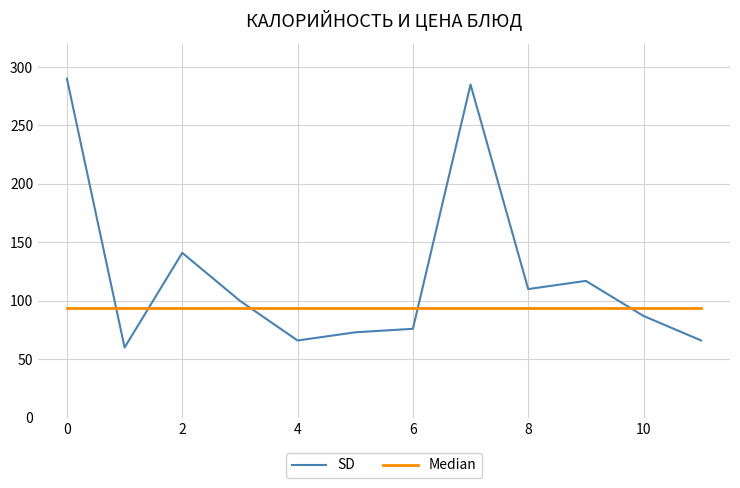

Which series has the largest range (max minus min)?

SD